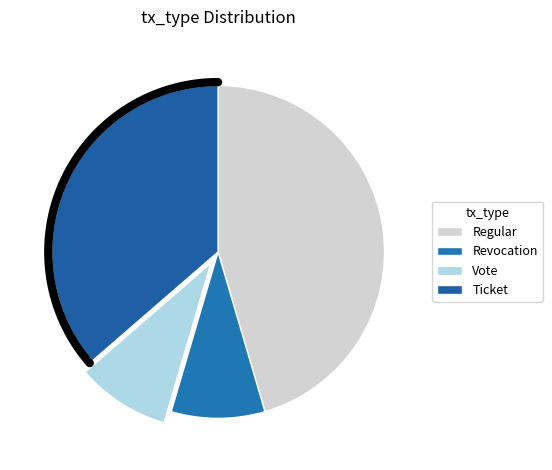

To the nearest percent, what is the difference between the Regular and Ticket slice percentages?

9%